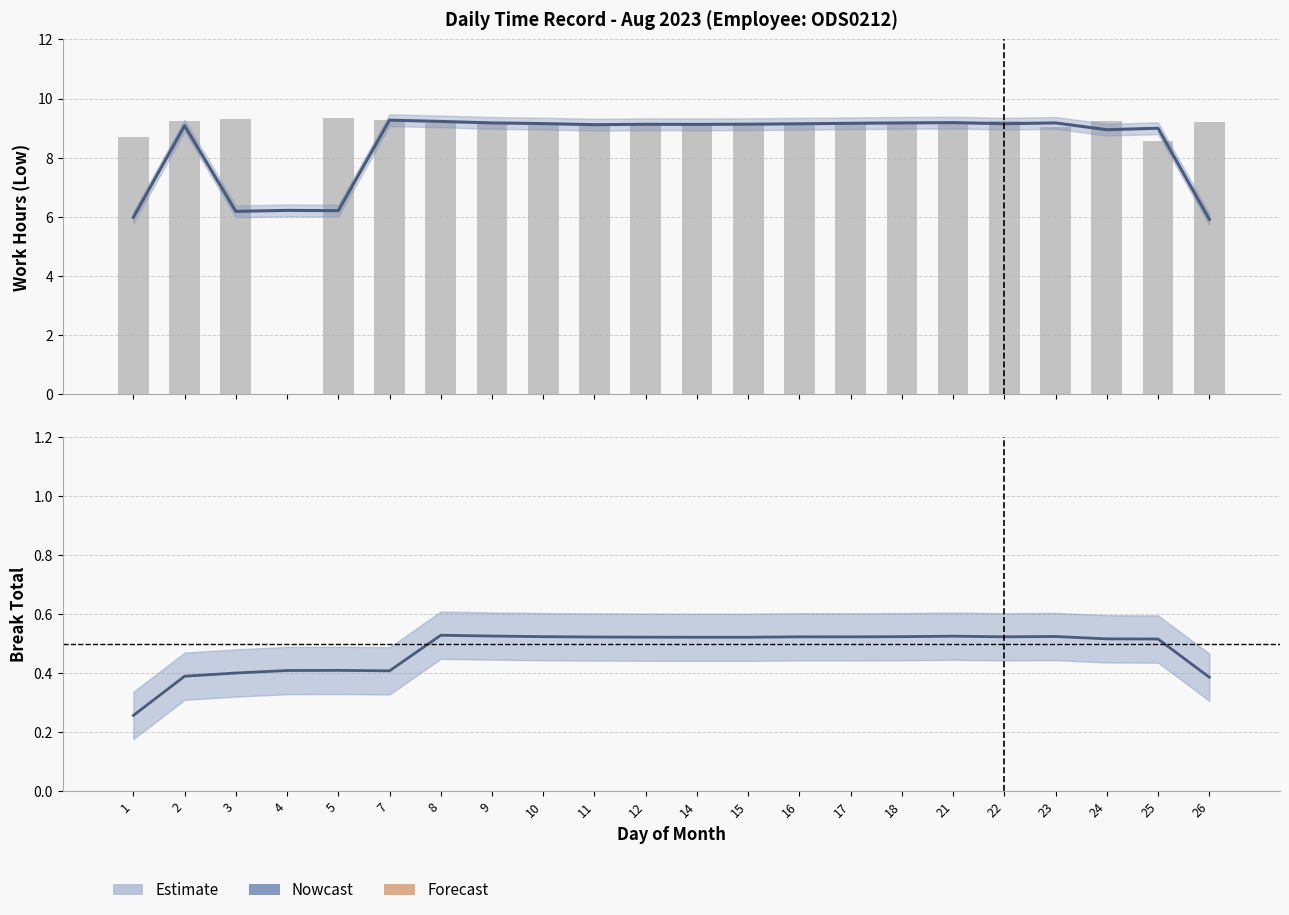

Which series has the largest total across all categories?

Low (work hours)